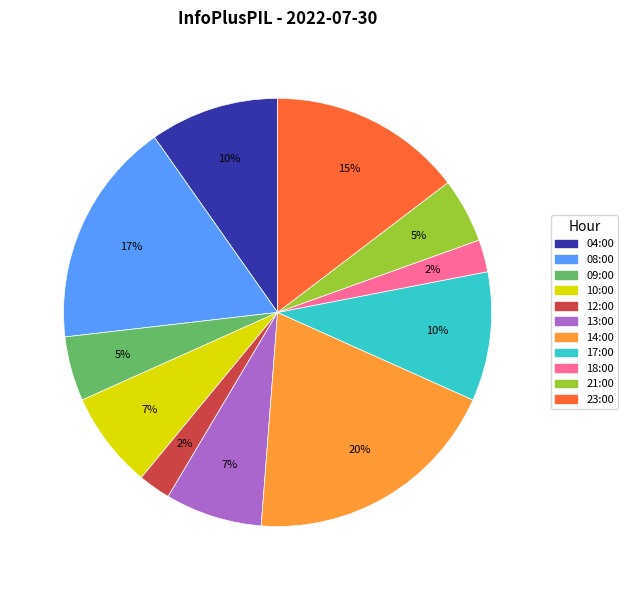

To the nearest percent, what portion does 04:00 represent?

10%